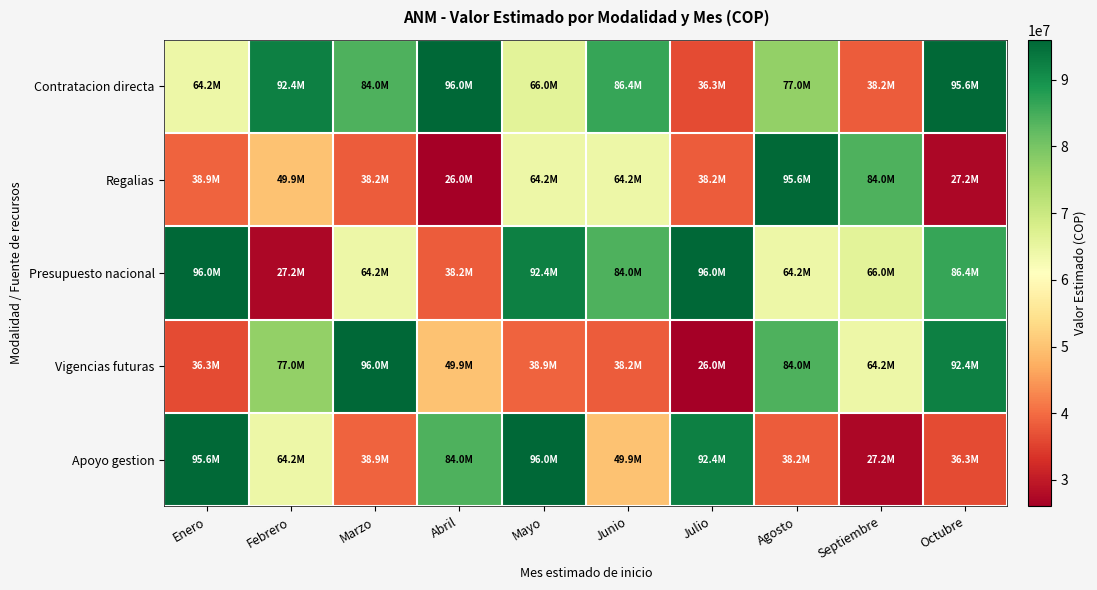

Which series has the largest range (max minus min)?

Vigencias futuras